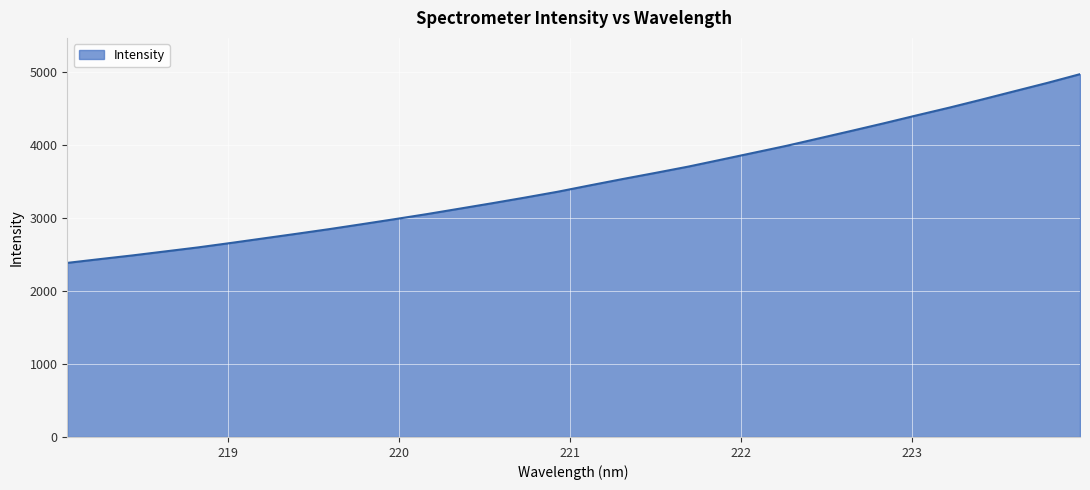

Does the chart display data point markers on the line(s)?

No